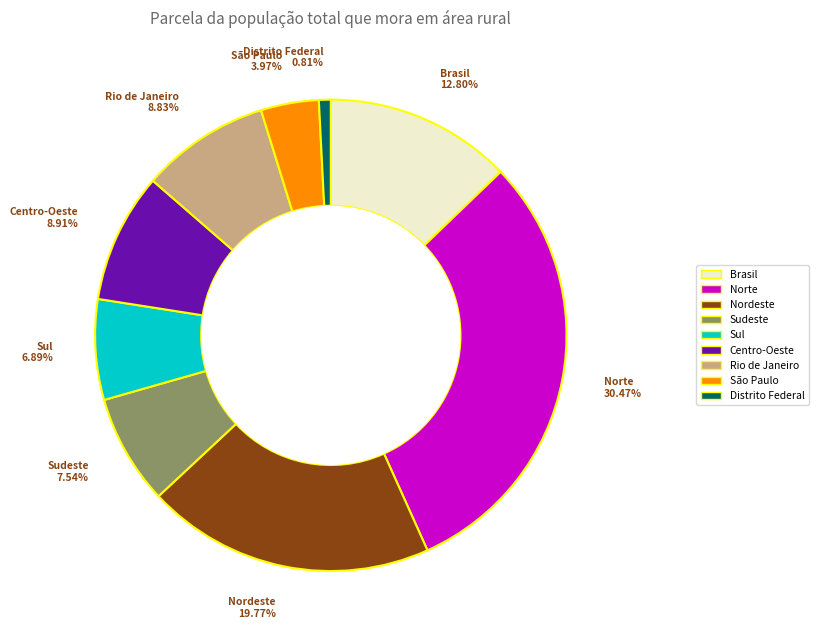

To the nearest percent, what is the average slice percentage?

11%